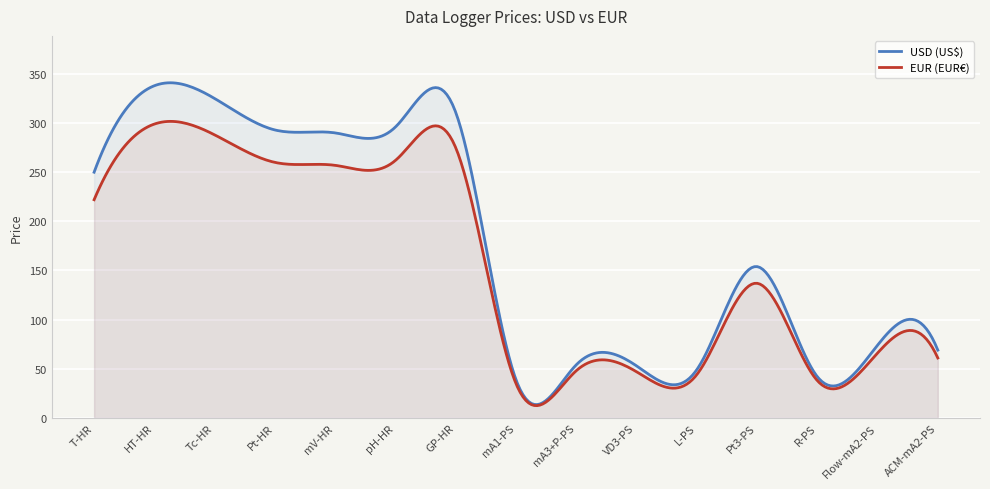

What is the sum of the EUR (EUR€) values at R-PS and mA1-PS?

73